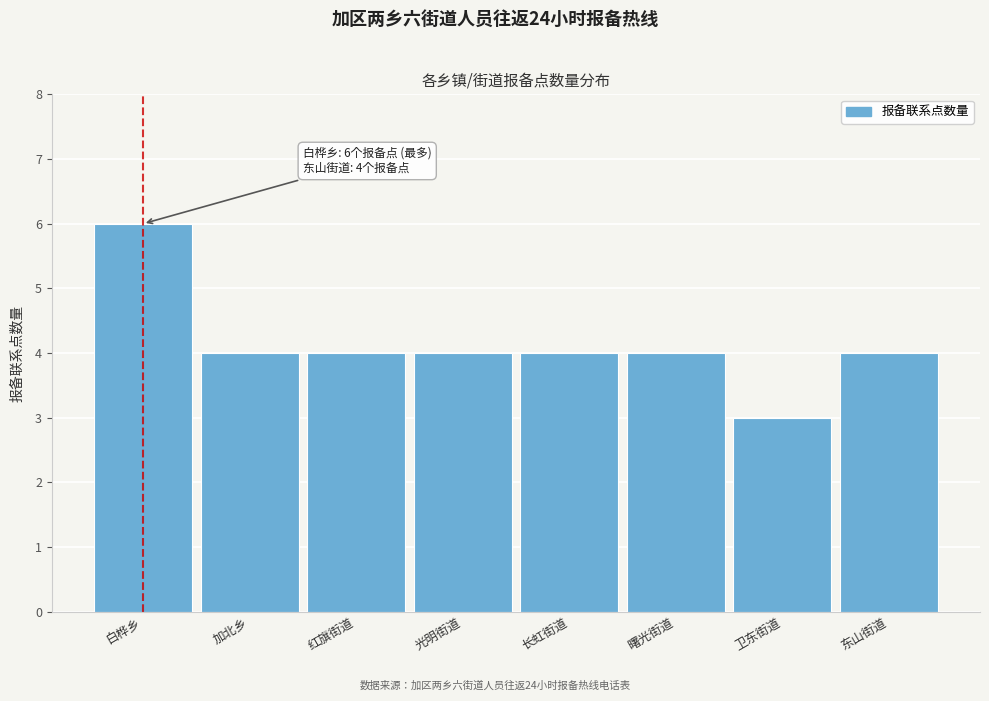

Reading left to right, what are all the values shown in this chart?

6	4	4	4	4	4	3	4